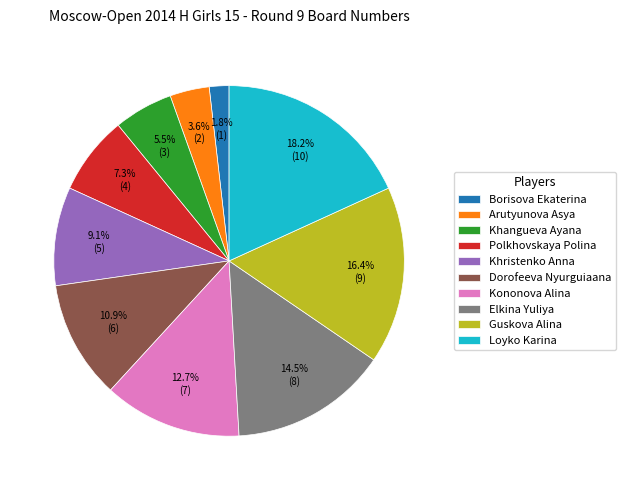

What is the smallest slice in the pie chart?

Borisova Ekaterina